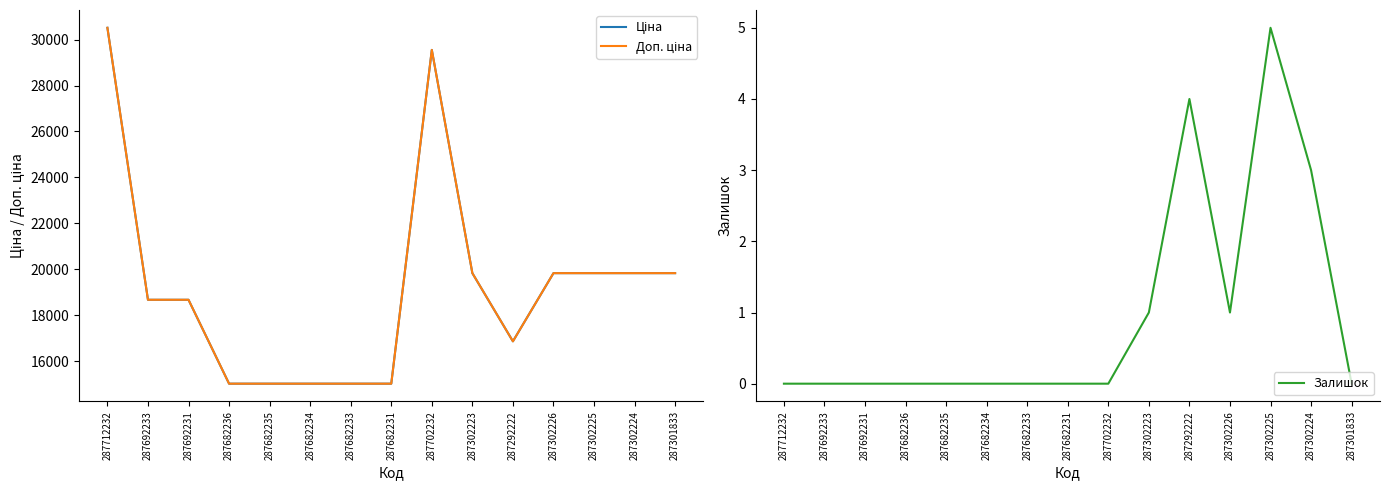

True or false: Ціна has more than 0 points higher than both neighbors.

True